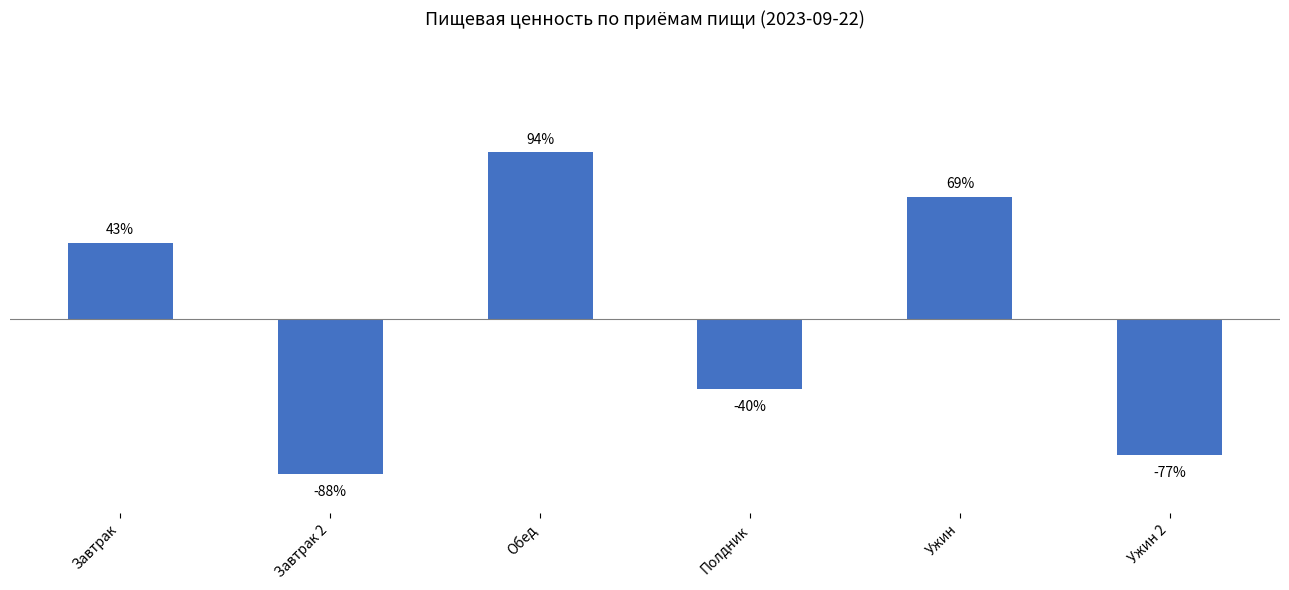

At which label is the value closest to 3?

Завтрак